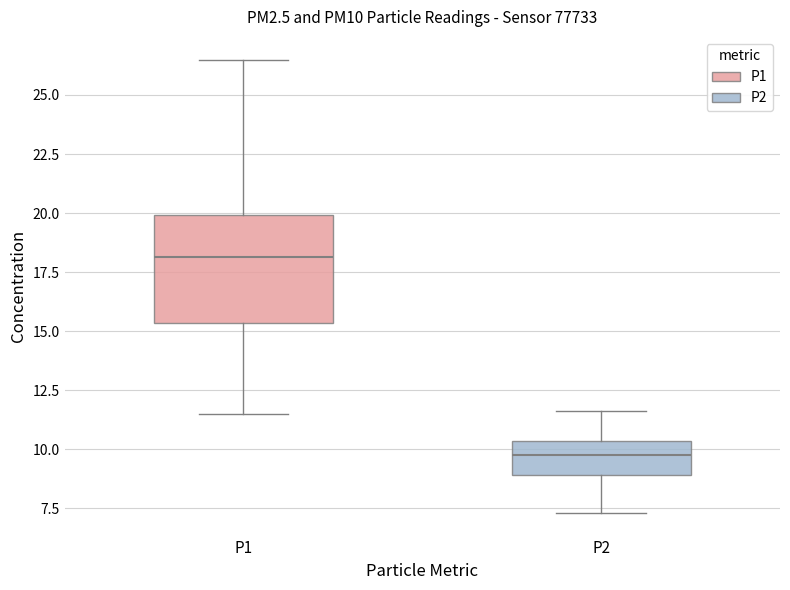

Which box has the lowest median line?

P2